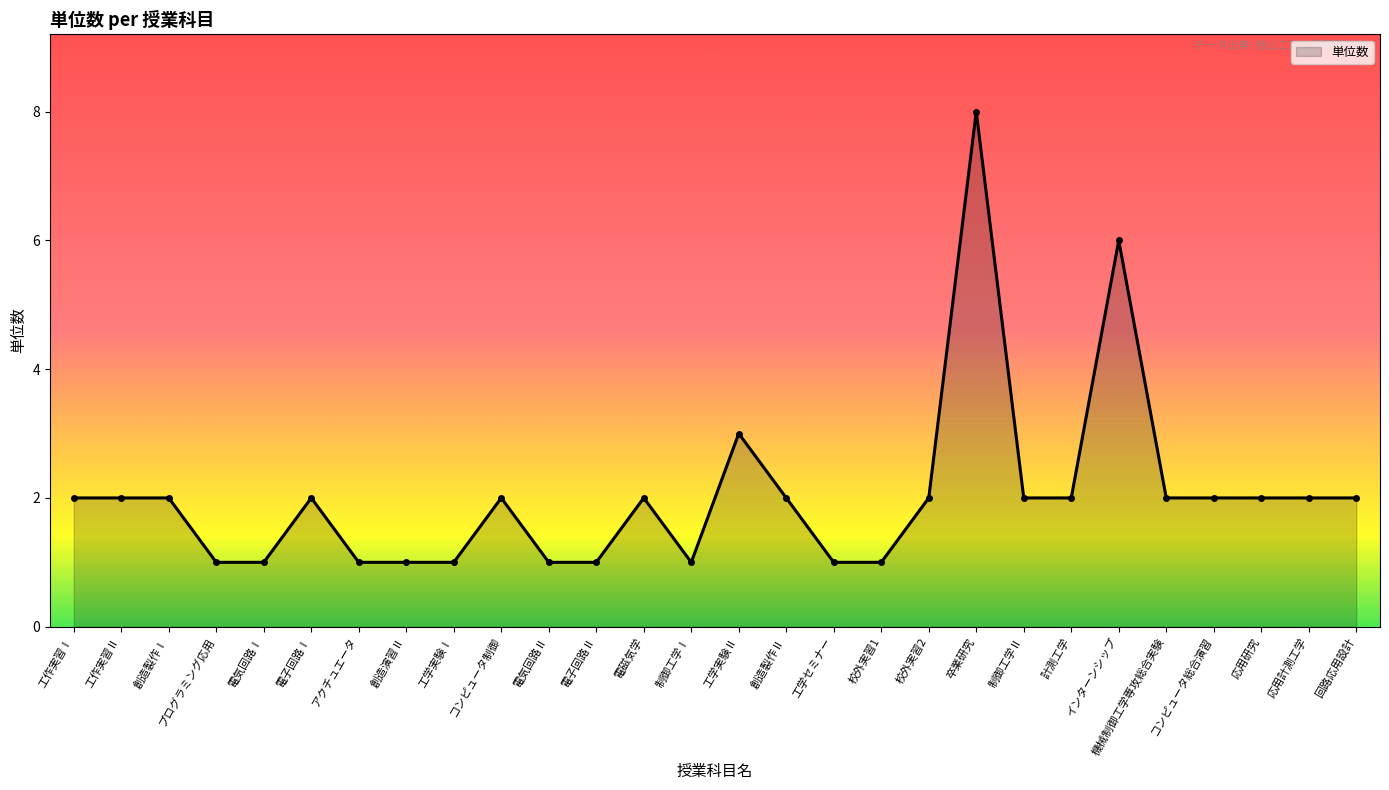

Reading right to left, extract all data points from this chart.

2	2	2	2	2	6	2	2	8	2	1	1	2	3	1	2	1	1	2	1	1	1	2	1	1	2	2	2